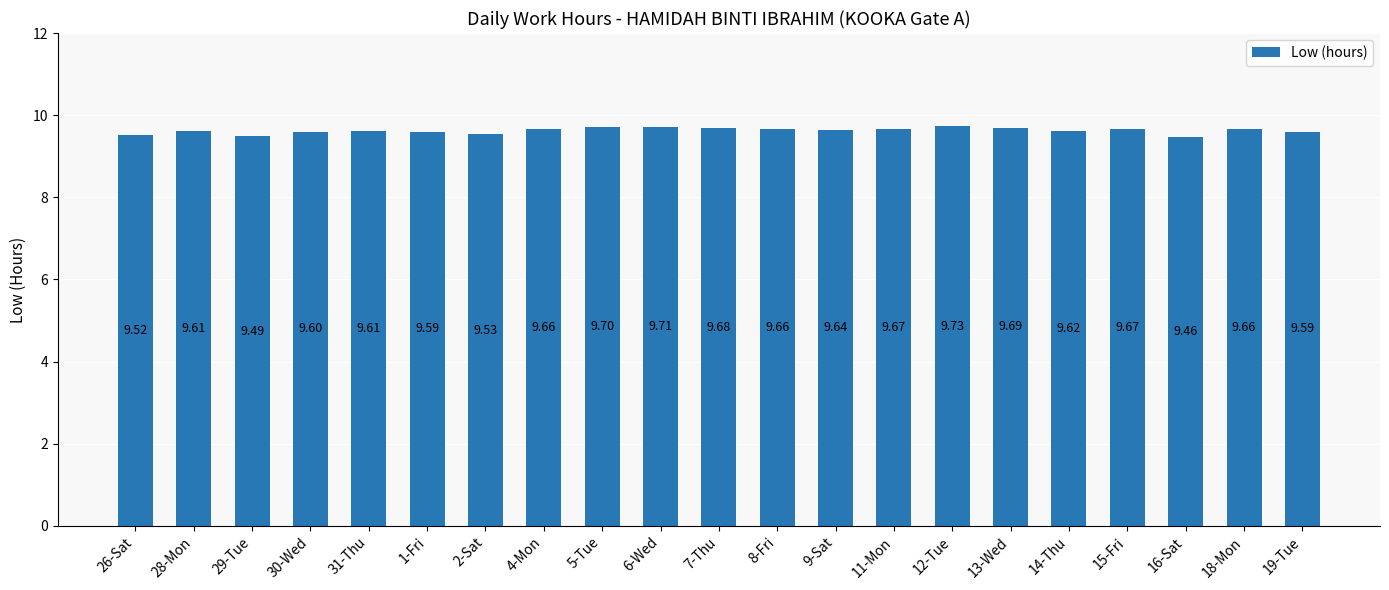

Which label corresponds to the smallest value in the chart?

16-Sat